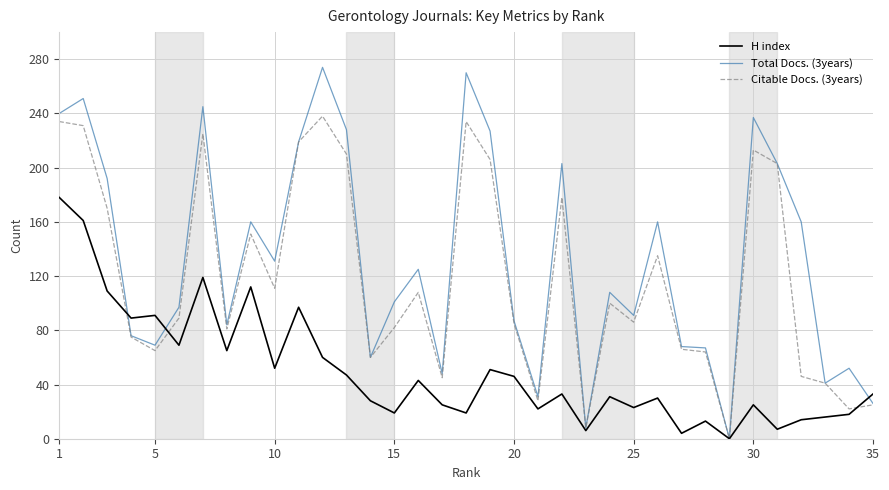

Which series has the largest total across all categories?

Total Docs. (3years)